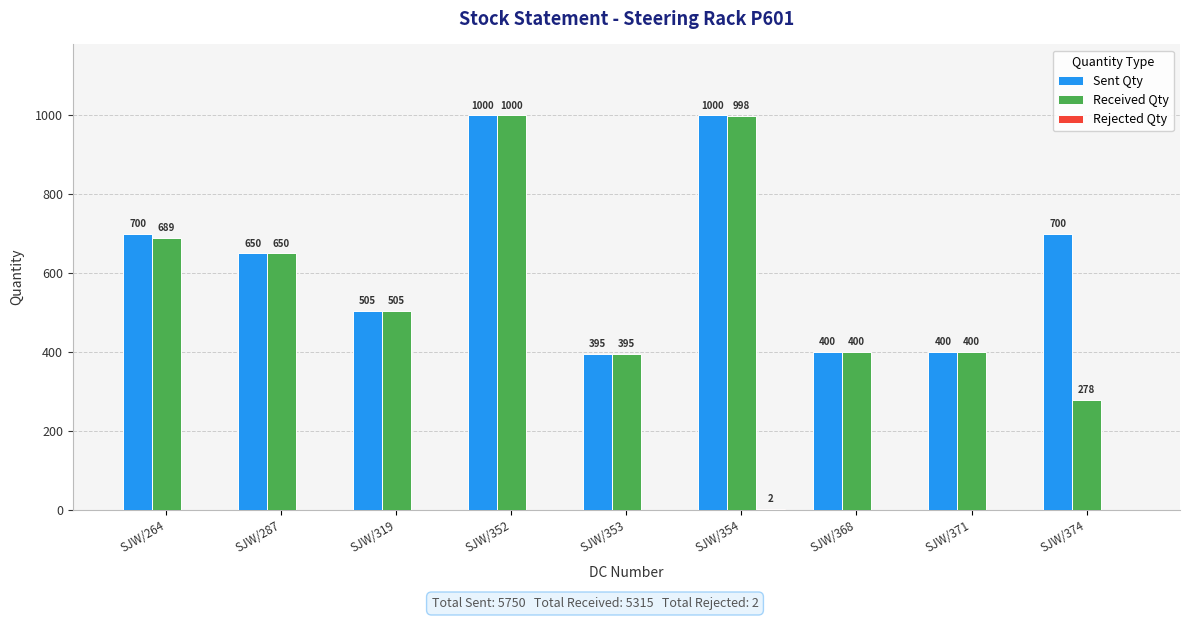

At which label is Received Qty closest to 639?

SJW/287